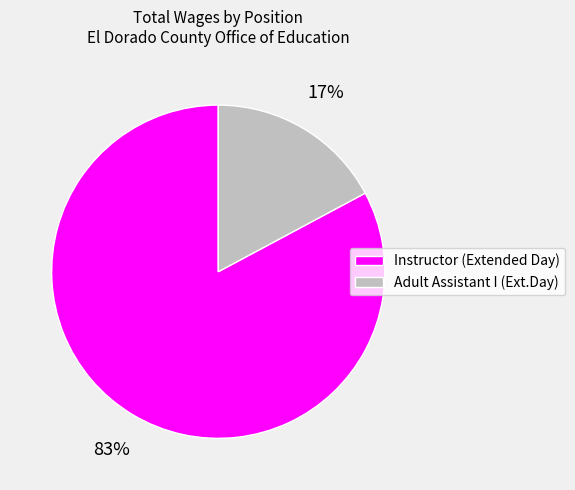

Which slice represents more than half of the pie?

Instructor (Extended Day)